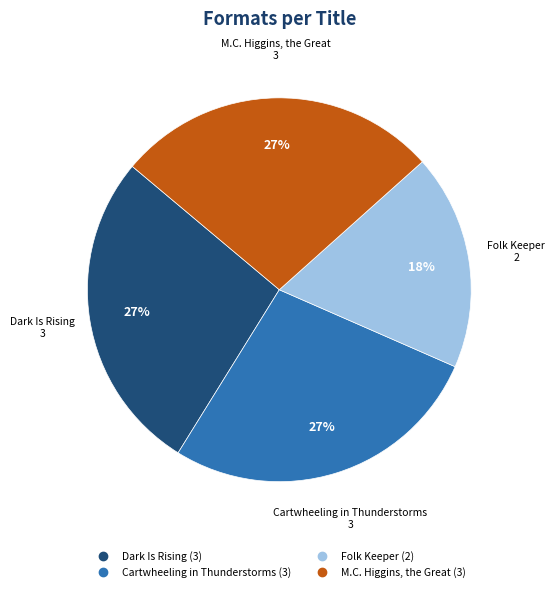

To the nearest percent, what percentage of the pie is Folk Keeper?

18%